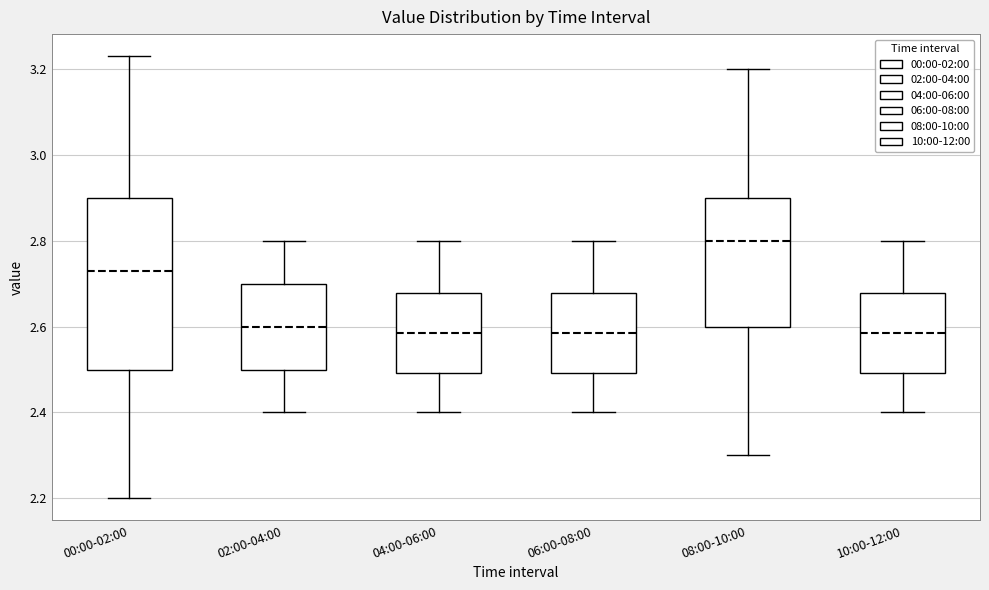

Reading left to right, transcribe this box plot: for each box, give where its median line is, the range the box spans, and where its two whiskers end, as read against the y-axis. The values are not printed on the chart, so give them approximately, as read against the axis.

00:00-02:00: median 2.74, box 2.50 to 2.90, whiskers 2.20 to 3.24
02:00-04:00: median 2.60, box 2.50 to 2.70, whiskers 2.40 to 2.80
04:00-06:00: median 2.58, box 2.50 to 2.68, whiskers 2.40 to 2.80
06:00-08:00: median 2.58, box 2.50 to 2.68, whiskers 2.40 to 2.80
08:00-10:00: median 2.80, box 2.60 to 2.90, whiskers 2.30 to 3.20
10:00-12:00: median 2.58, box 2.50 to 2.68, whiskers 2.40 to 2.80